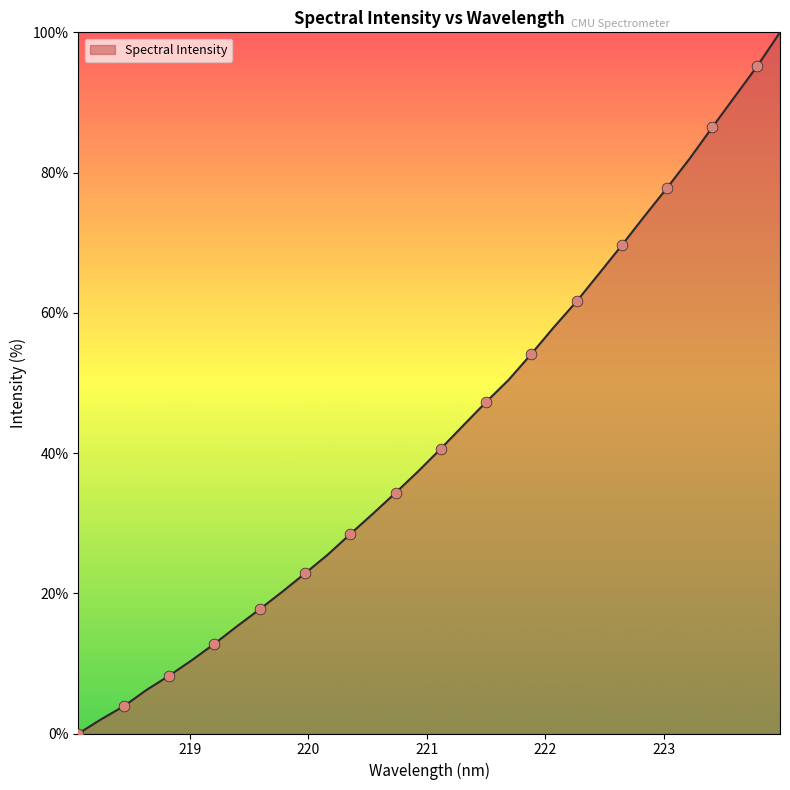

What is the difference between the maximum and minimum values?

100.0